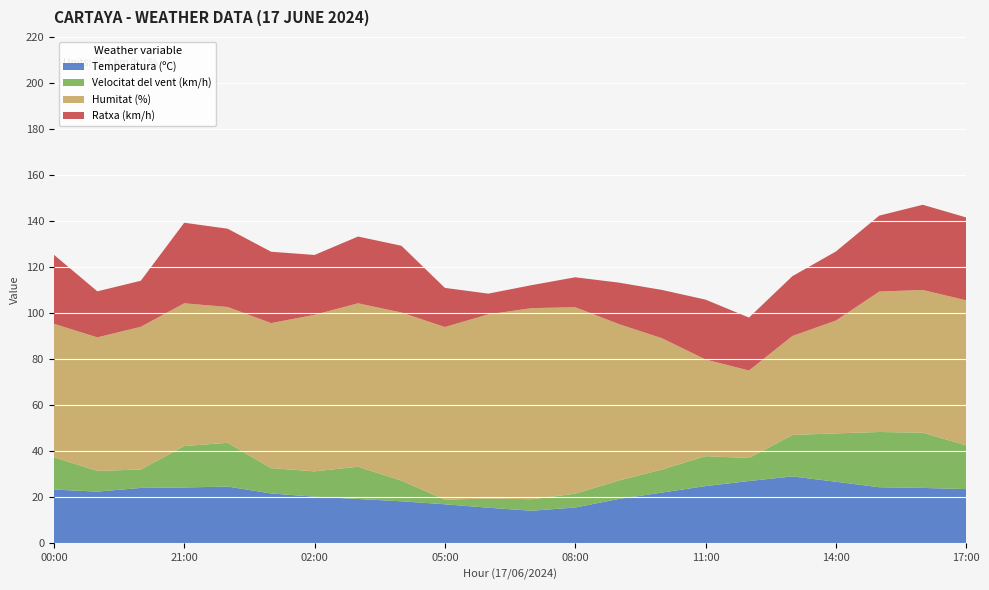

Reading left to right, what are all the values shown in this chart?

Temperatura (ºC): 00:00=23.4	23:00=22.5	22:00=24.1	21:00=24.3	20:00=24.7	19:00
(16)=21.7	02:00=20.3	03:00=19.3	04:00=18.3	05:00=17.0	06:00=15.5	07:00=14.2	08:00=15.6	09:00=19.3	10:00=22.1	11:00=24.9	12:00=27.1	13:00=29.1	14:00=26.8	15:00=24.4	16:00=24.1	17:00=23.6
Velocitat del vent (km/h): 00:00=14.0	23:00=9.0	22:00=8.0	21:00=18.0	20:00=19.0	19:00
(16)=11.0	02:00=11.0	03:00=14.0	04:00=9.0	05:00=2.0	06:00=4.0	07:00=5.0	08:00=6.0	09:00=8.0	10:00=10.0	11:00=13.0	12:00=10.0	13:00=18.0	14:00=21.0	15:00=24.0	16:00=24.0	17:00=19.0
Humitat (%): 00:00=58.0	23:00=58.0	22:00=62.0	21:00=62.0	20:00=59.0	19:00
(16)=63.0	02:00=68.0	03:00=71.0	04:00=73.0	05:00=75.0	06:00=80.0	07:00=83.0	08:00=81.0	09:00=68.0	10:00=57.0	11:00=42.0	12:00=38.0	13:00=43.0	14:00=49.0	15:00=61.0	16:00=62.0	17:00=63.0
Ratxa (km/h): 00:00=30.0	23:00=20.0	22:00=20.0	21:00=35.0	20:00=34.0	19:00
(16)=31.0	02:00=26.0	03:00=29.0	04:00=29.0	05:00=17.0	06:00=9.0	07:00=10.0	08:00=13.0	09:00=18.0	10:00=21.0	11:00=26.0	12:00=23.0	13:00=26.0	14:00=30.0	15:00=33.0	16:00=37.0	17:00=36.0